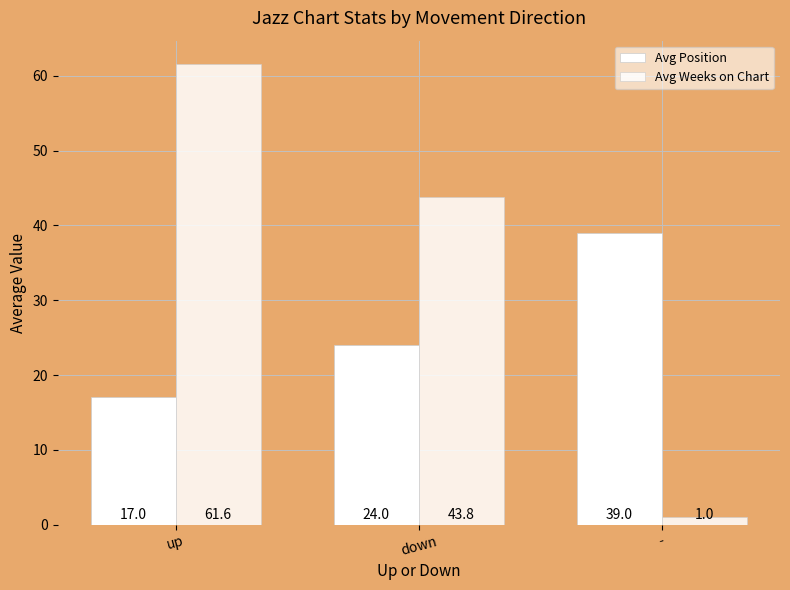

What is the maximum value shown in the chart?

61.6